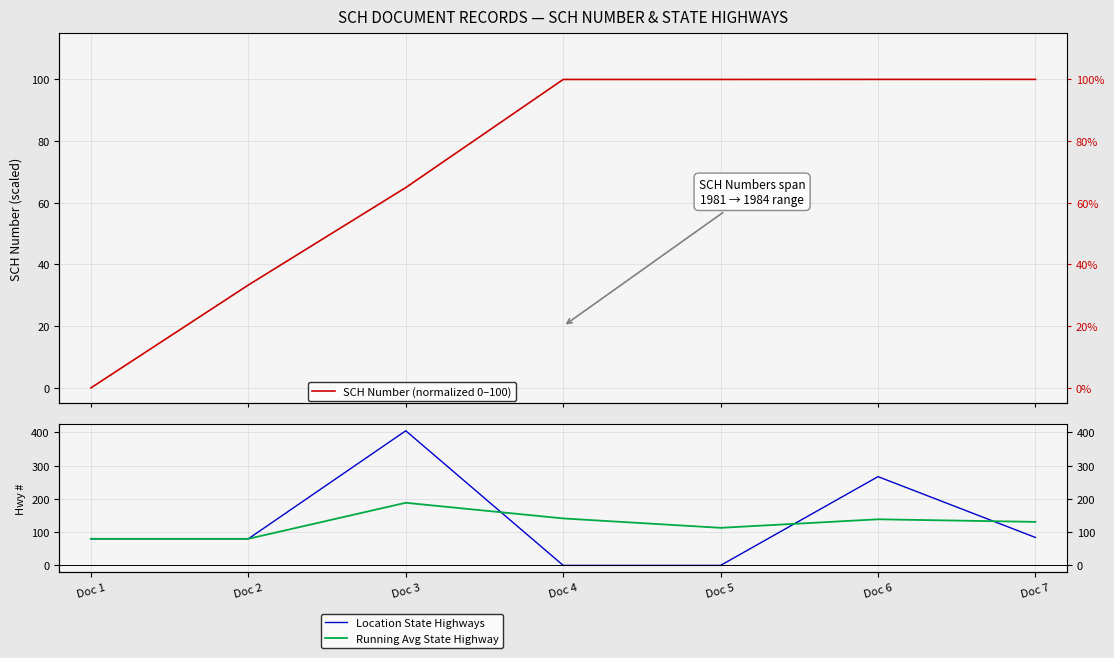

The Running Avg State Highway series shows 138.7 at Doc 6. True or false?

True